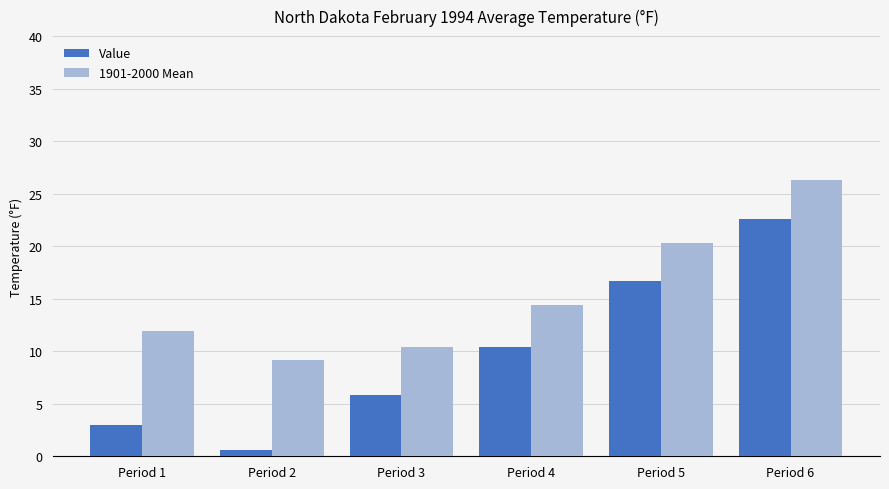

Reading left to right, list all the values displayed in this chart.

Value: Period 1=3.0	Period 2=0.6	Period 3=5.8	Period 4=10.4	Period 5=16.7	Period 6=22.6
1901-2000 Mean: Period 1=11.9	Period 2=9.2	Period 3=10.4	Period 4=14.4	Period 5=20.3	Period 6=26.3